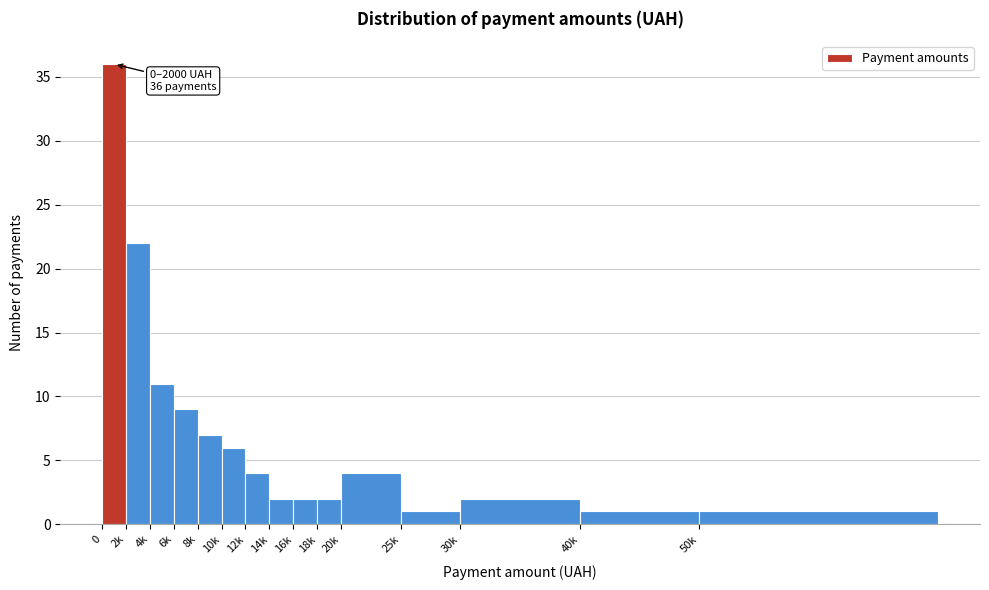

Reading left to right, list all the values displayed in this chart.

0=36	2k=22	4k=11	6k=9	8k=7	10k=6	12k=4	14k=2	16k=2	18k=2	20k=4	25k=1	30k=2	40k=1	50k=1